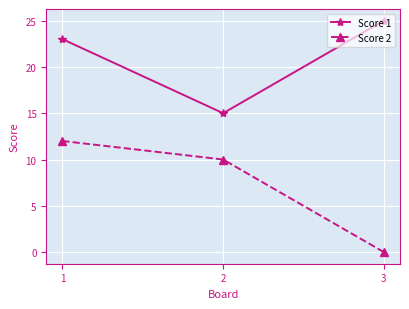

Which series has the largest total across all categories?

Score 1